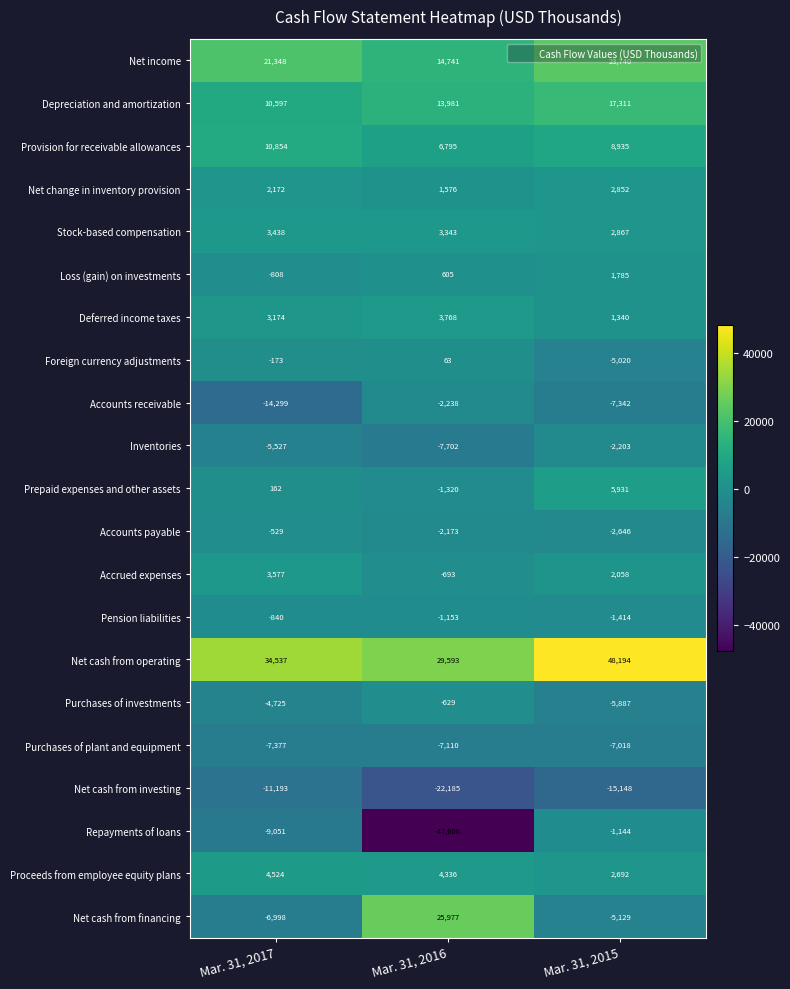

How many distinct data groups are displayed?

21